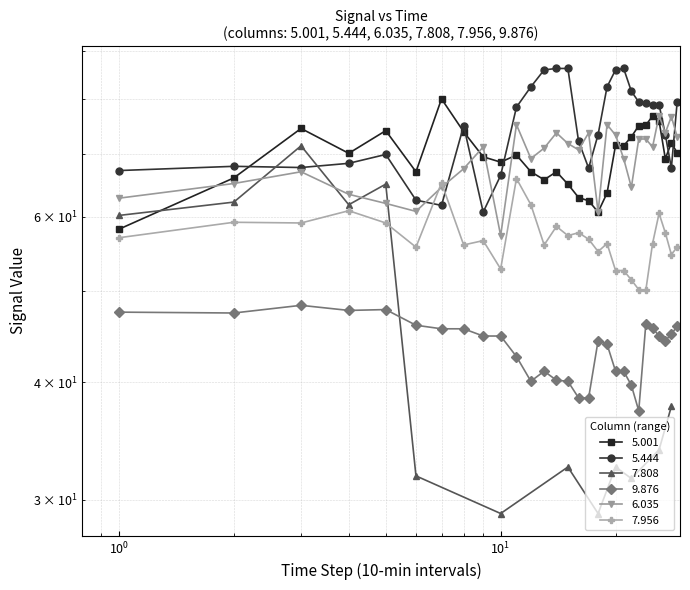

How many interior local peaks does the 9.876 series have?

5